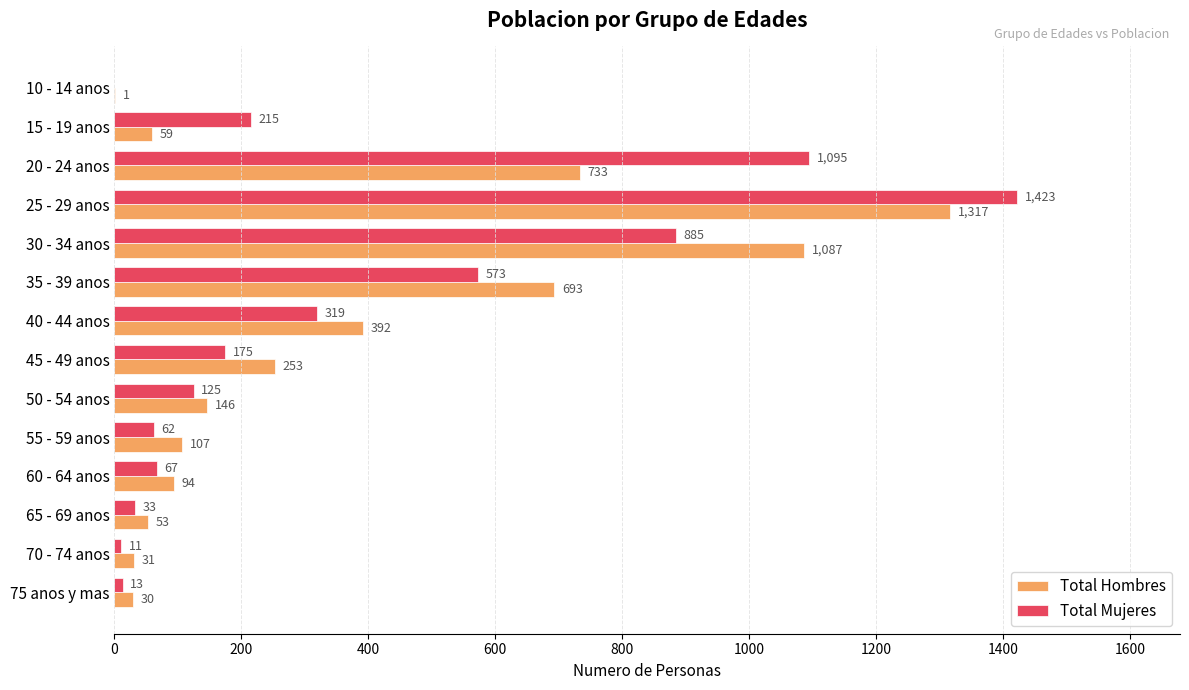

The value of Total Mujeres at 15 - 19 anos is 50. True or false?

False